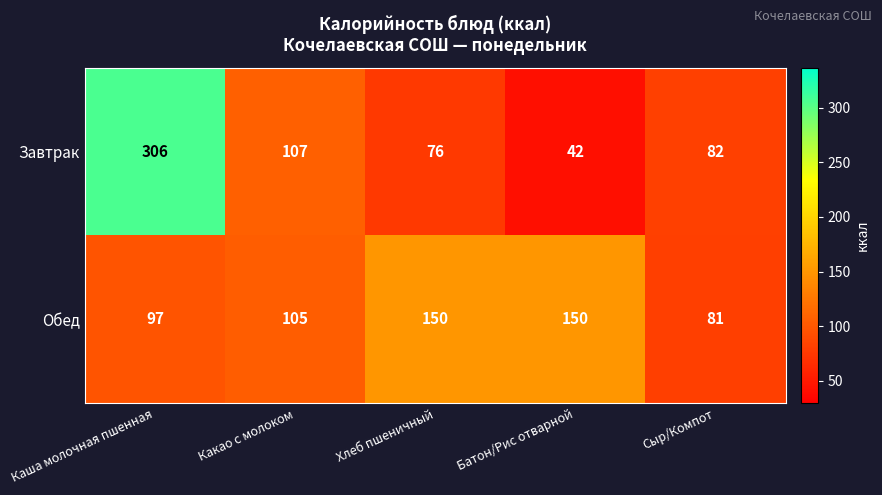

Reading right to left, list all the values displayed in this chart.

Завтрак: Сыр/Компот=82	Батон/Рис отварной=42	Хлеб пшеничный=76	Какао с молоком=107	Каша молочная пшенная=306
Обед: Сыр/Компот=81	Батон/Рис отварной=150	Хлеб пшеничный=150	Какао с молоком=105	Каша молочная пшенная=97